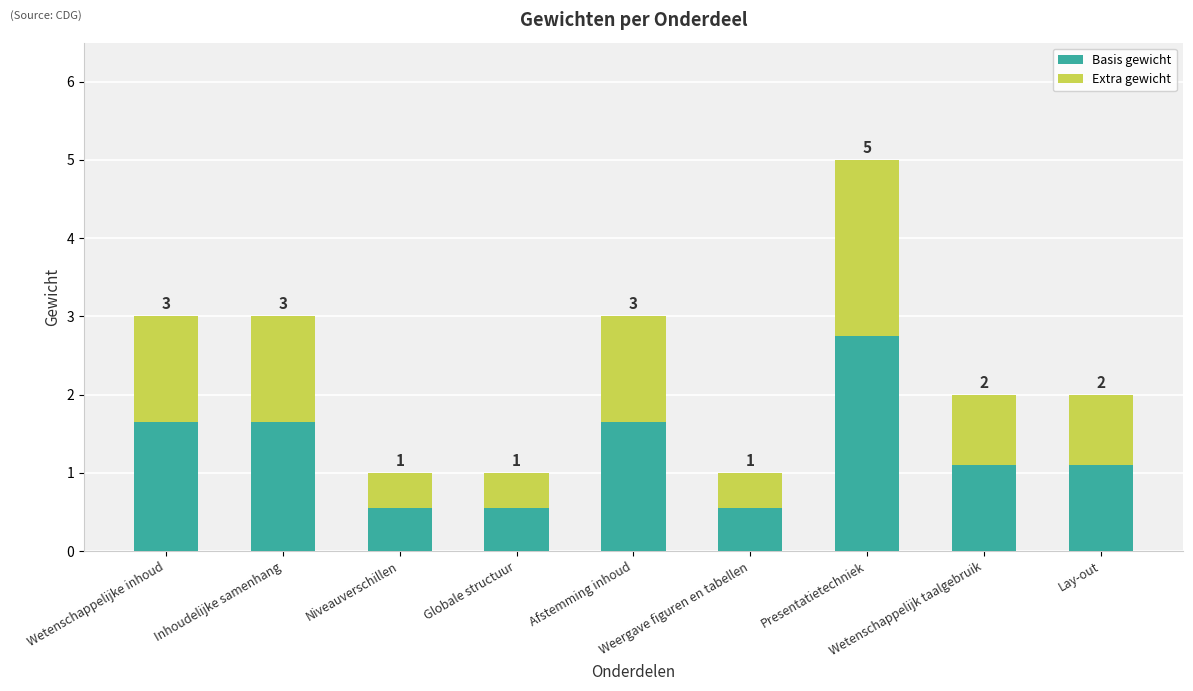

What is the total value across all series at Inhoudelijke samenhang?

3.0